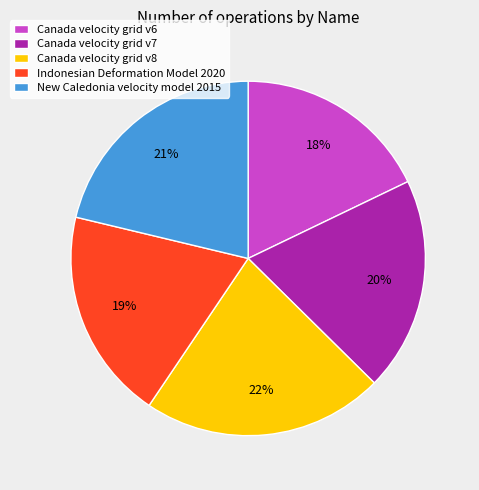

Which category has the biggest portion of the pie?

Canada velocity grid v8